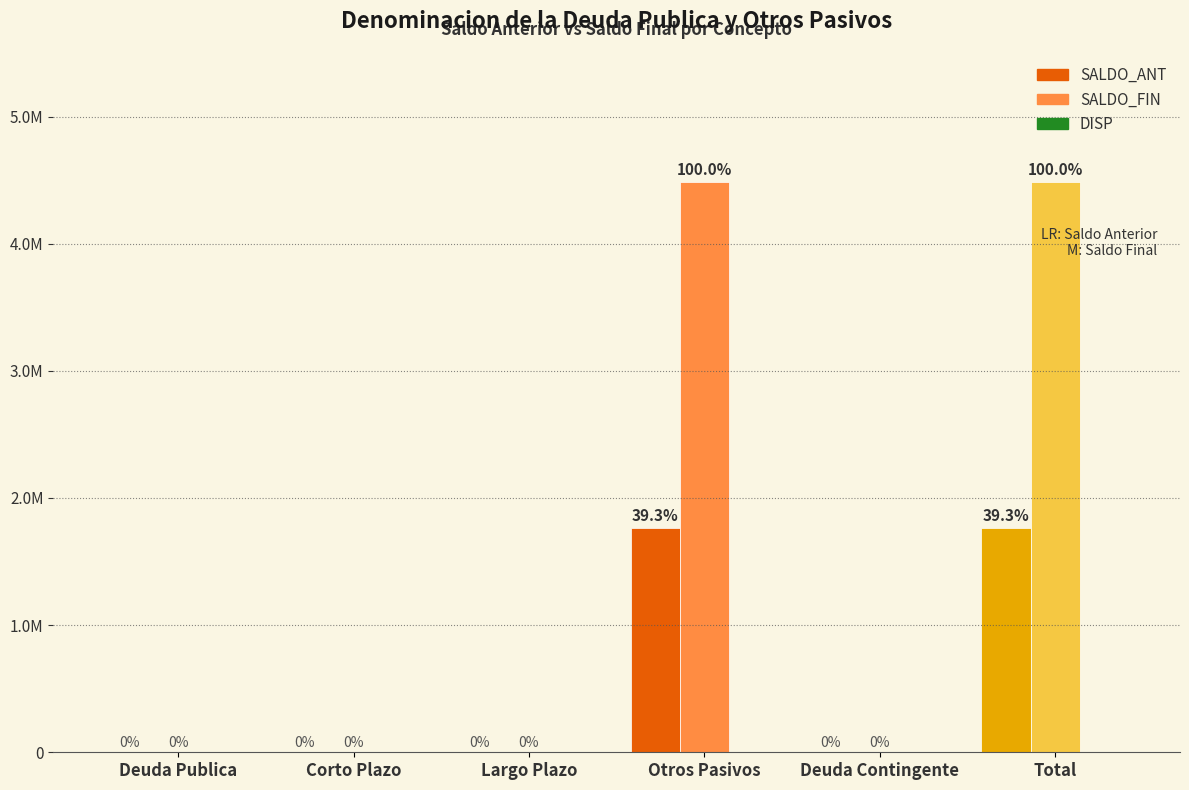

Between Largo Plazo and Total, which series saw the biggest shift?

SALDO_FIN